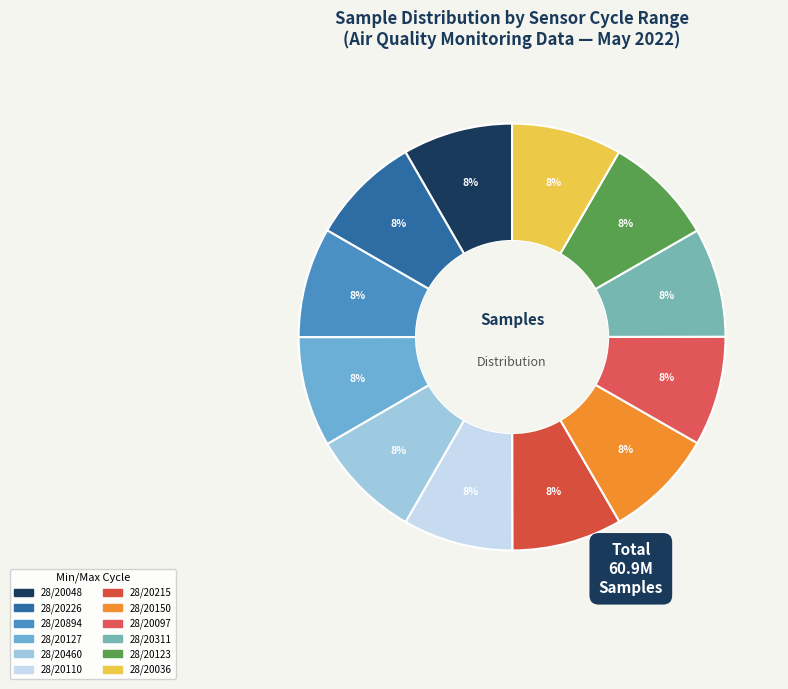

To the nearest percent, what percentage of the pie is 28/20097?

8%